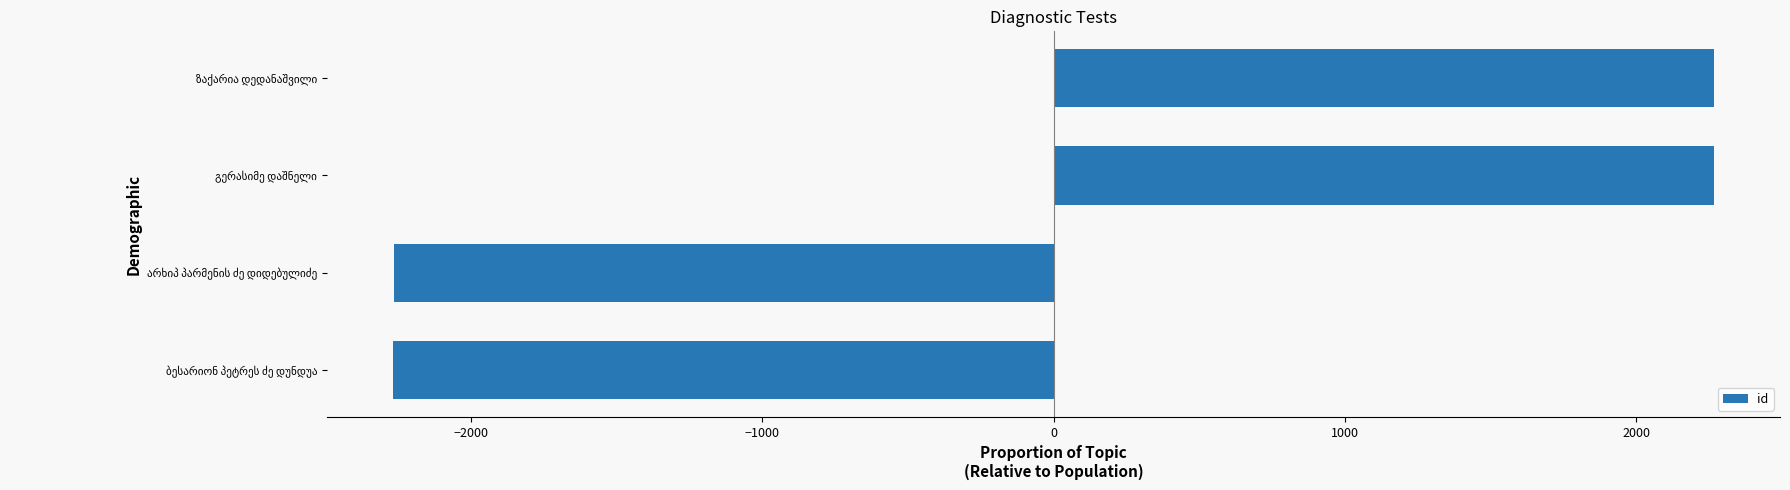

What is the difference between the maximum and minimum values?

4535.0